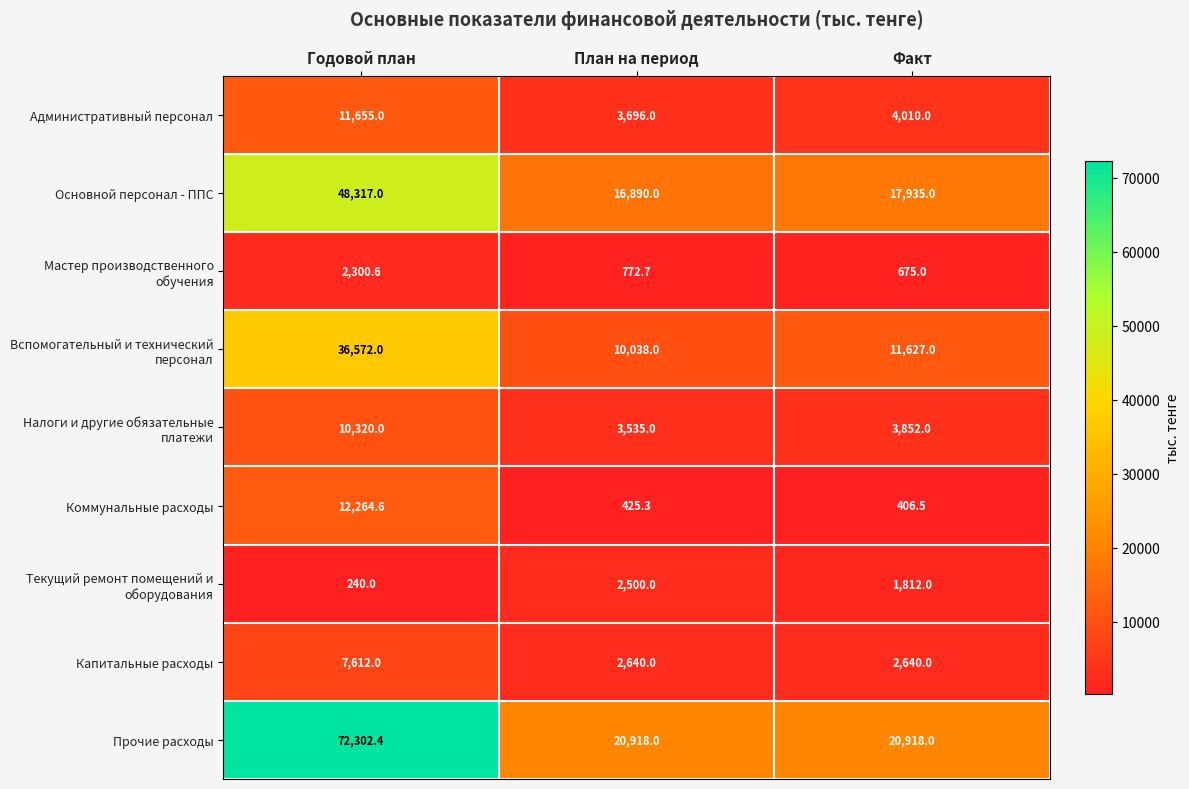

What is the sum of the Прочие расходы values at Факт and План на период?

41836.0